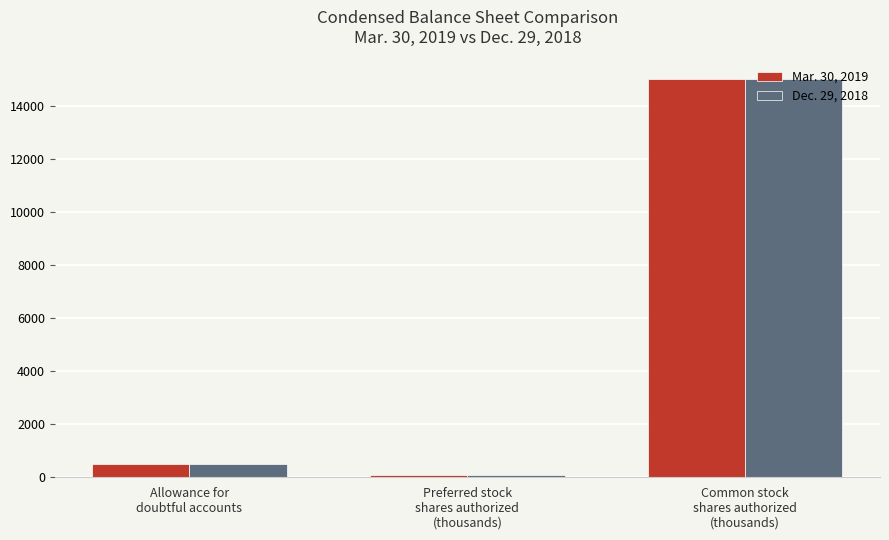

What is the total value across all series at Common stock
shares authorized
(thousands)?

30000